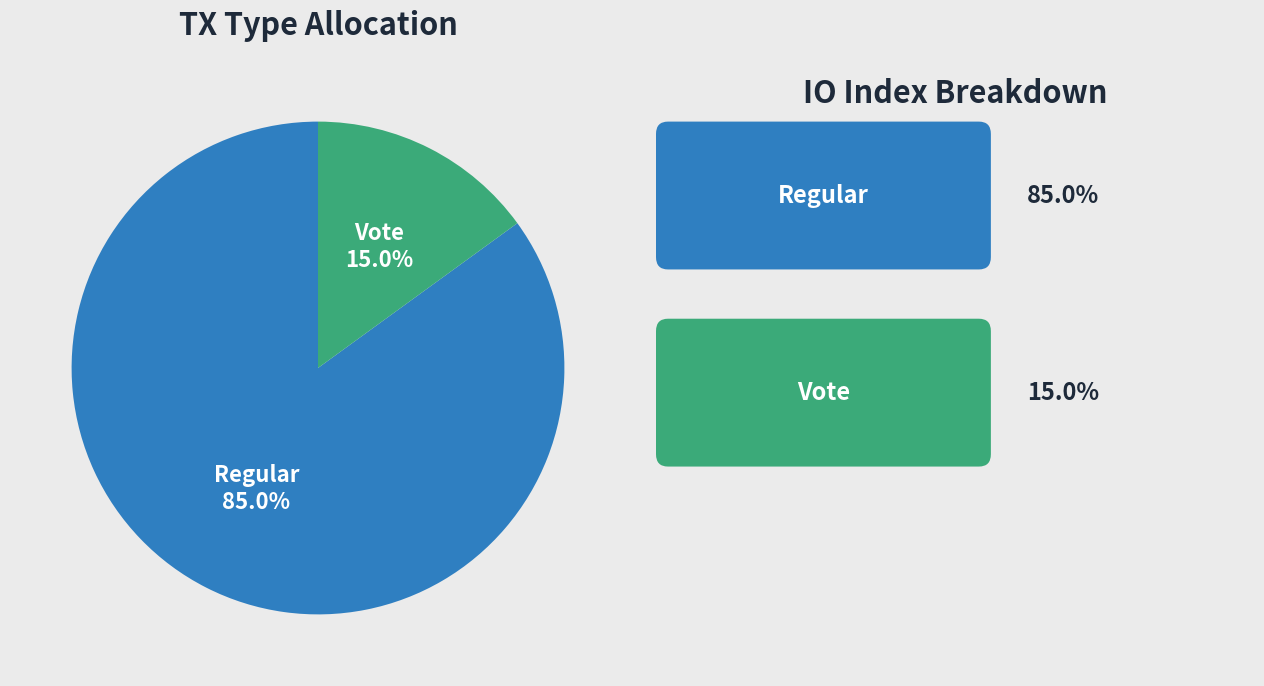

What is the smallest slice in the pie chart?

Vote